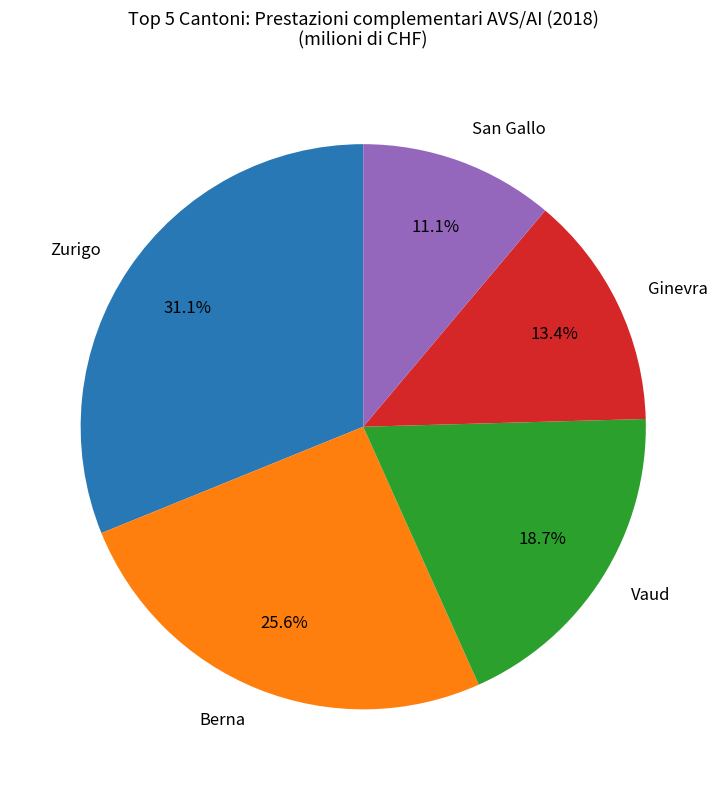

To the nearest percent, what is the average slice percentage?

20%